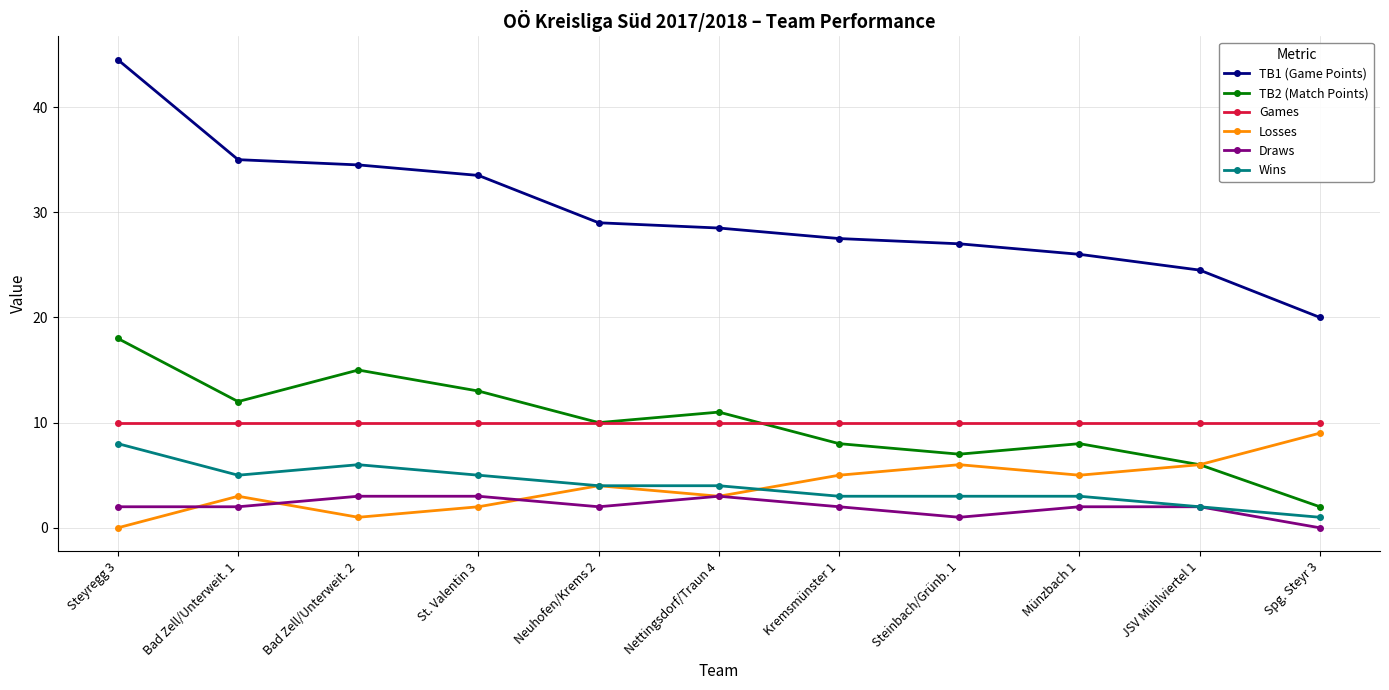

Which series changed the most between St. Valentin 3 and Nettingsdorf/Traun 4?

TB1 (Game Points)